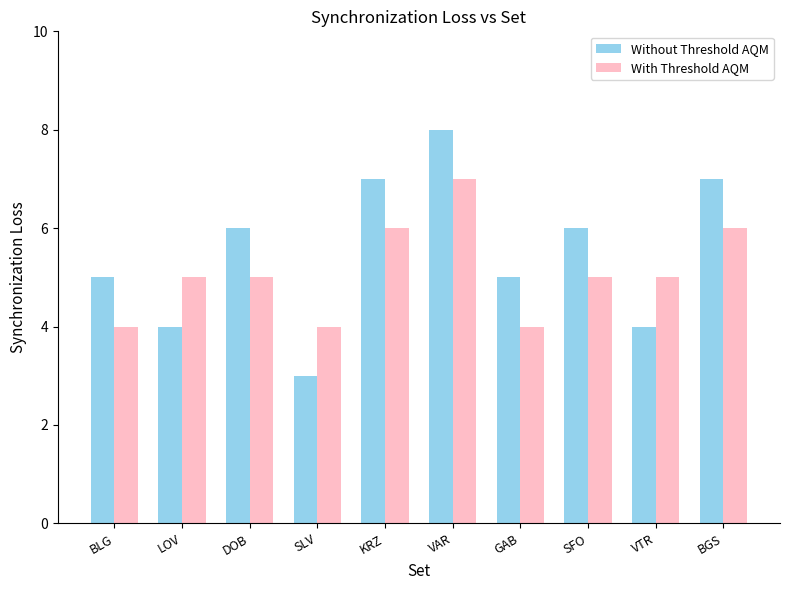

Reading right to left, extract all data points from this chart.

Without Threshold AQM: 7	4	6	5	8	7	3	6	4	5
With Threshold AQM: 6	5	5	4	7	6	4	5	5	4